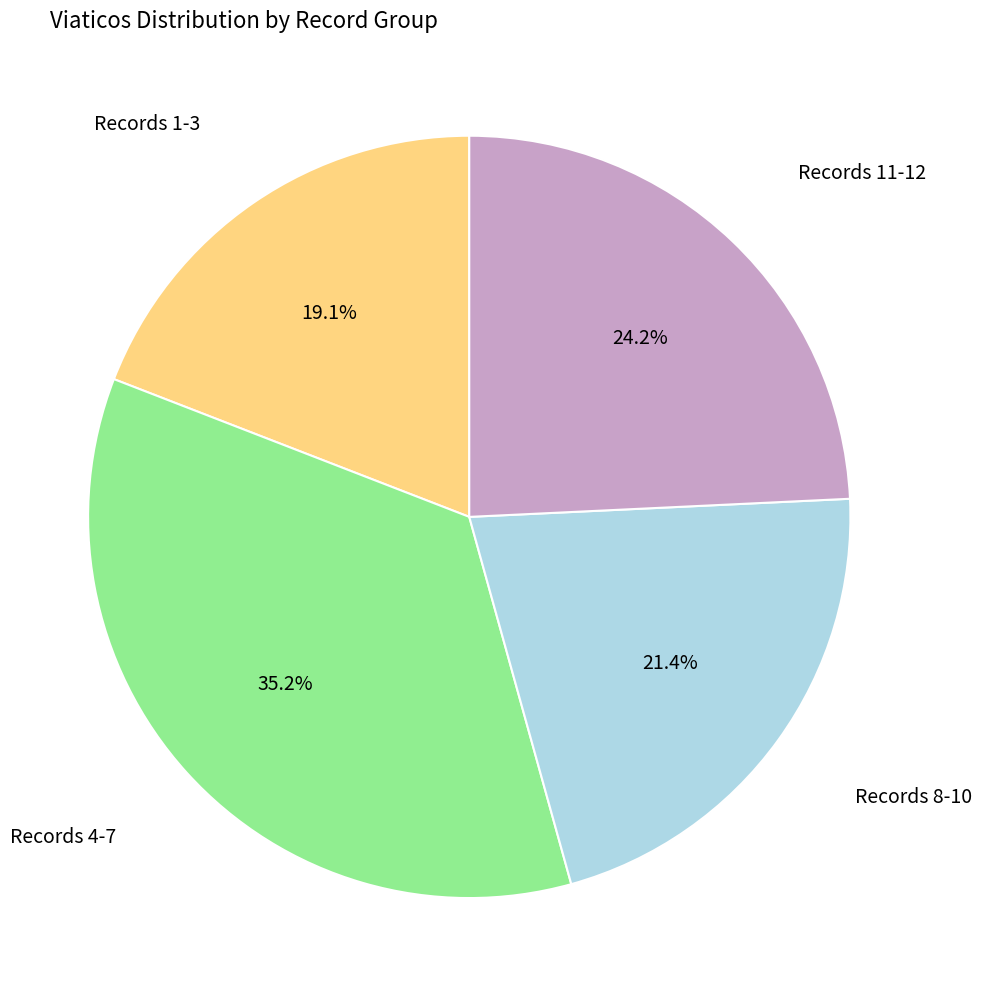

Is there any slice that represents more than half of the pie?

No